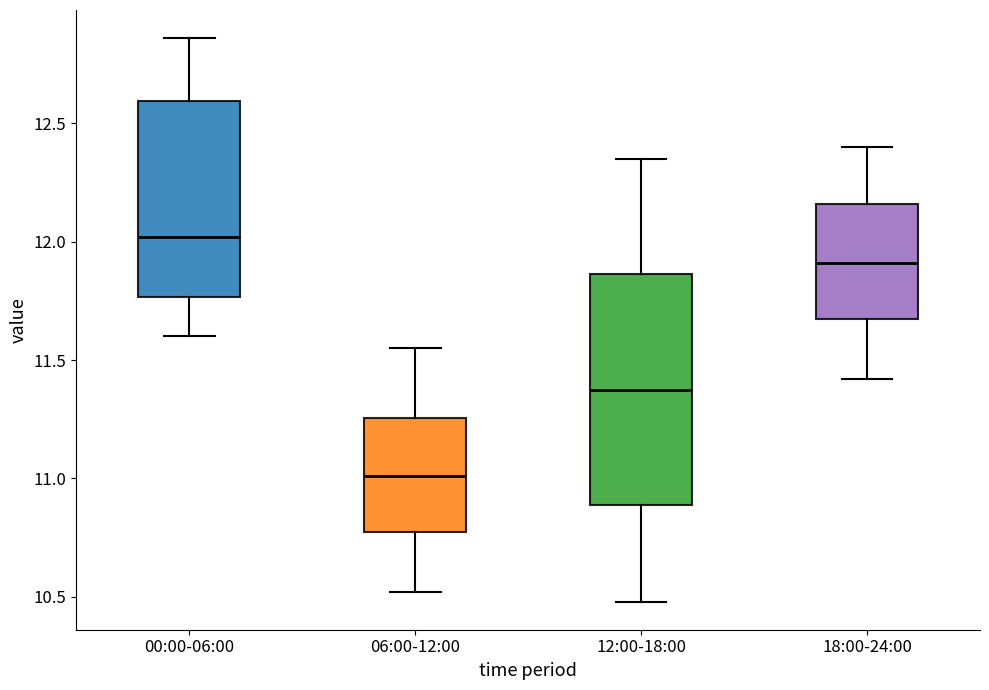

Reading left to right, transcribe this box plot: for each box, give where its median line is, the range the box spans, and where its two whiskers end, as read against the y-axis. The values are not printed on the chart, so give them approximately, as read against the axis.

00:00-06:00: median 12.00, box 11.75 to 12.60, whiskers 11.60 to 12.85
06:00-12:00: median 11.00, box 10.75 to 11.25, whiskers 10.50 to 11.55
12:00-18:00: median 11.40, box 10.90 to 11.85, whiskers 10.50 to 12.35
18:00-24:00: median 11.90, box 11.65 to 12.15, whiskers 11.40 to 12.40